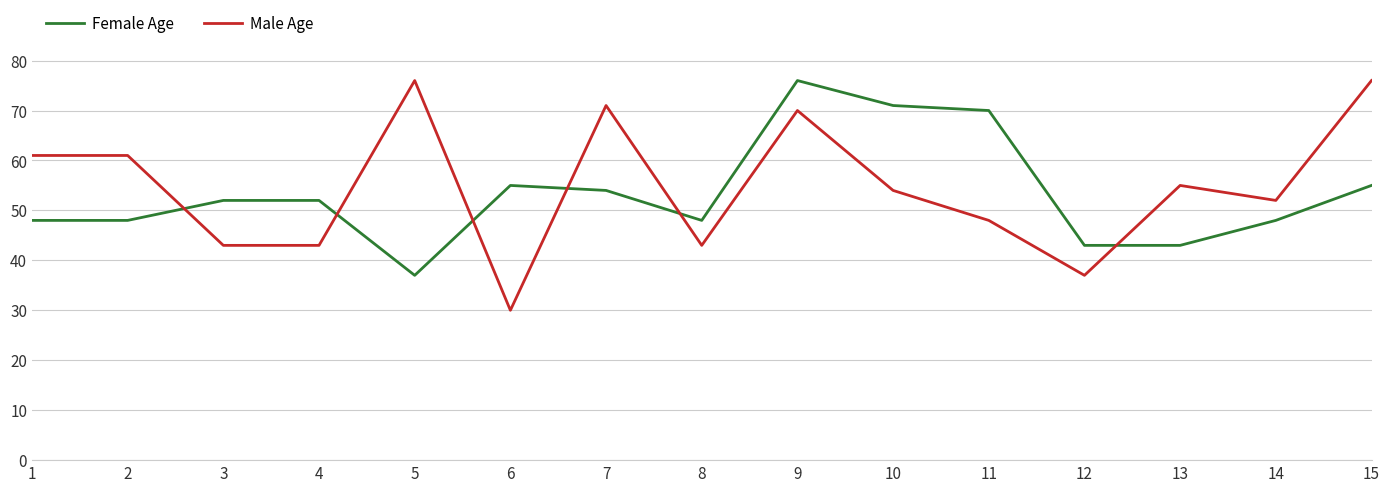

Which series has the largest total across all categories?

Male Age